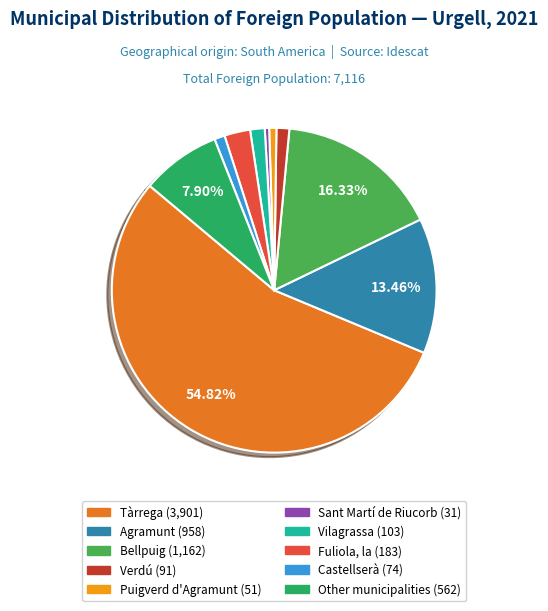

Is Fuliola, la the majority of the pie?

No